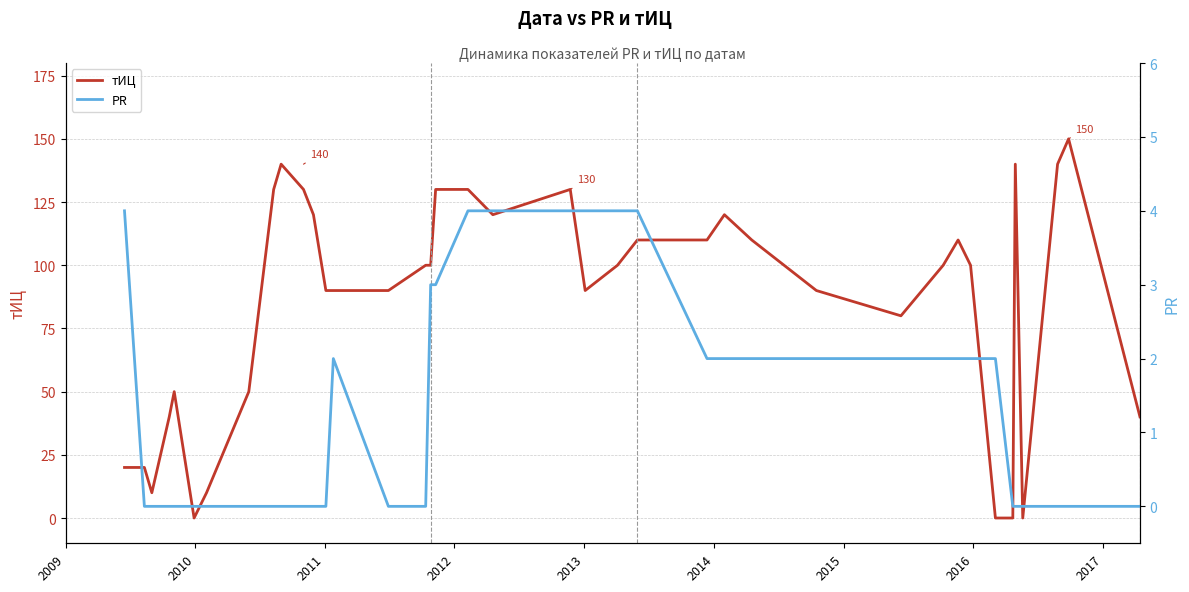

Is this an area chart (filled region under the line)?

No